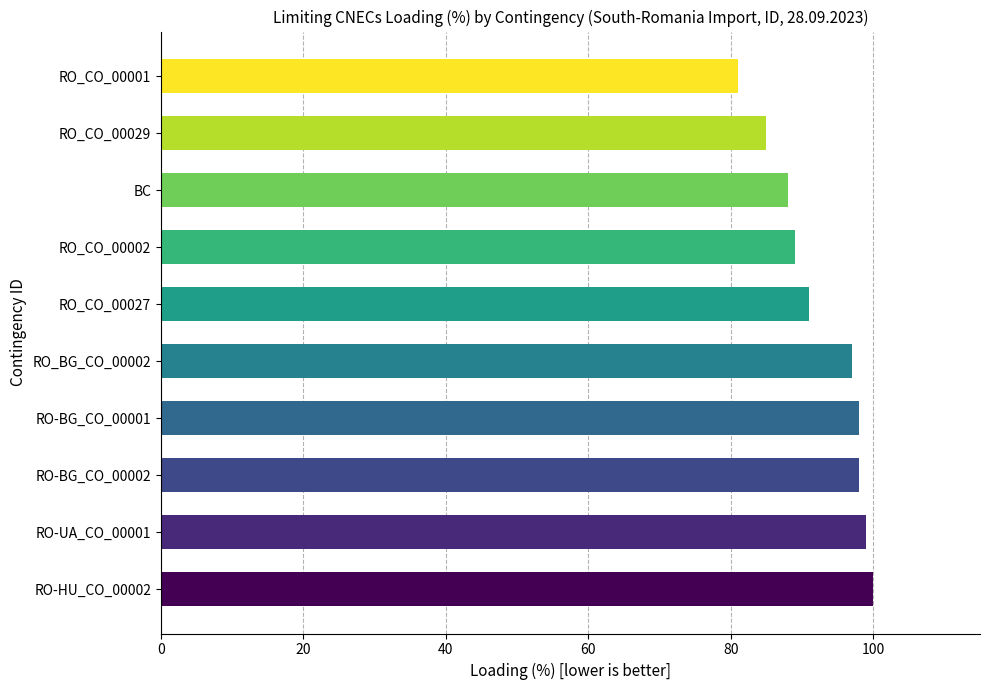

What is the maximum value shown in the chart?

100